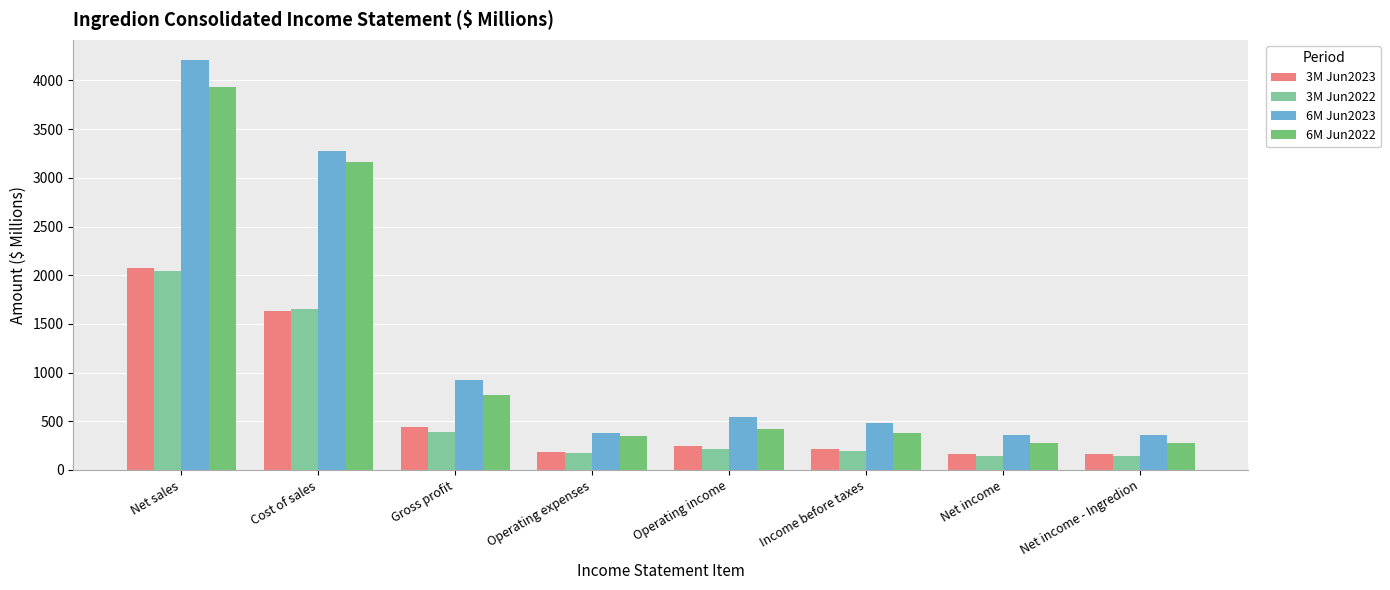

What is the sum of the 3M Jun2023 values at Gross profit and Cost of sales?

2069